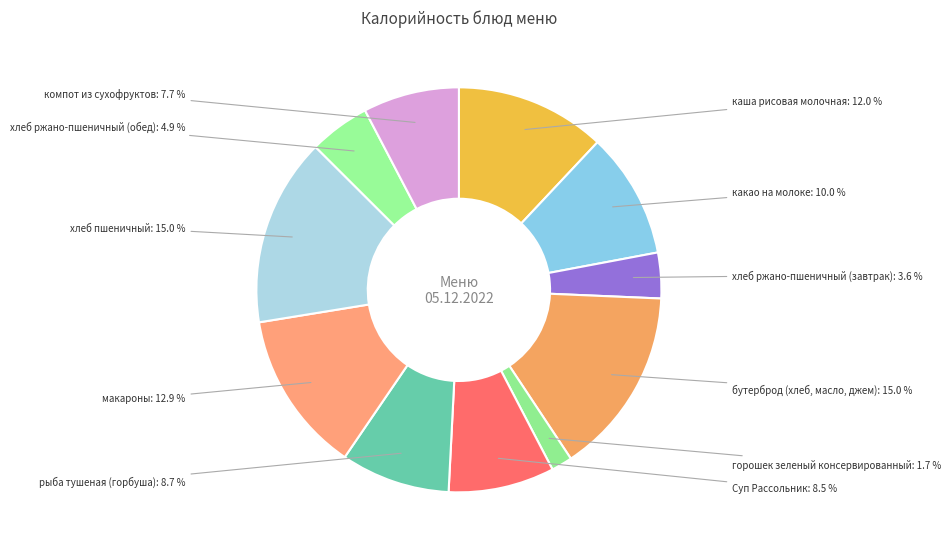

To the nearest percent, what is the difference between the largest and smallest slice percentages?

13%